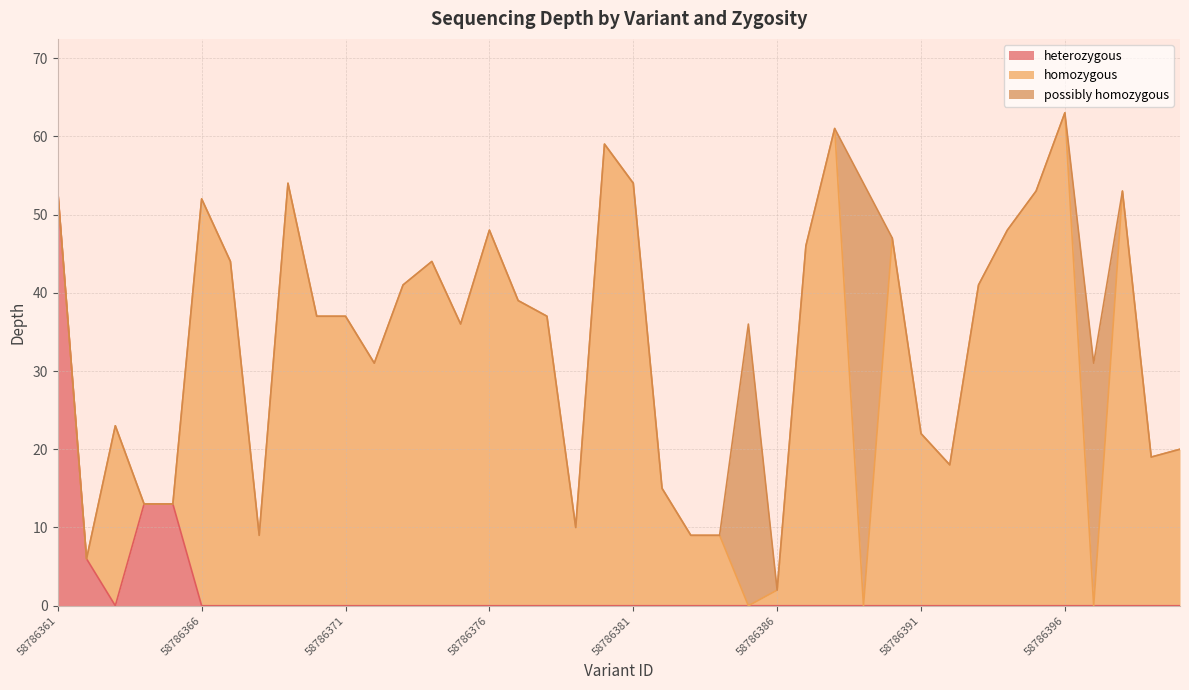

Rank the categories by depth value from highest to lowest.

58786396, 58786388, 58786380, 58786369, 58786381, 58786389, 58786361, 58786395, 58786398, 58786366, 58786376, 58786394, 58786390, 58786387, 58786367, 58786374, 58786373, 58786393, 58786377, 58786370, 58786371, 58786378, 58786375, 58786385, 58786372, 58786397, 58786363, 58786391, 58786400, 58786399, 58786392, 58786382, 58786364, 58786365, 58786379, 58786368, 58786383, 58786384, 58786362, 58786386